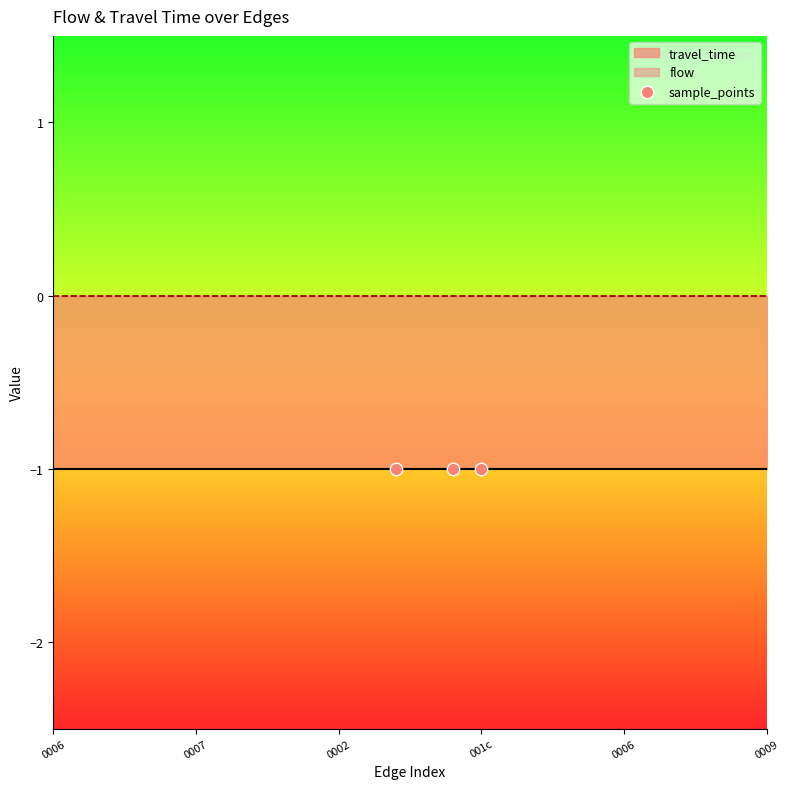

Which series has the largest total across all categories?

flow